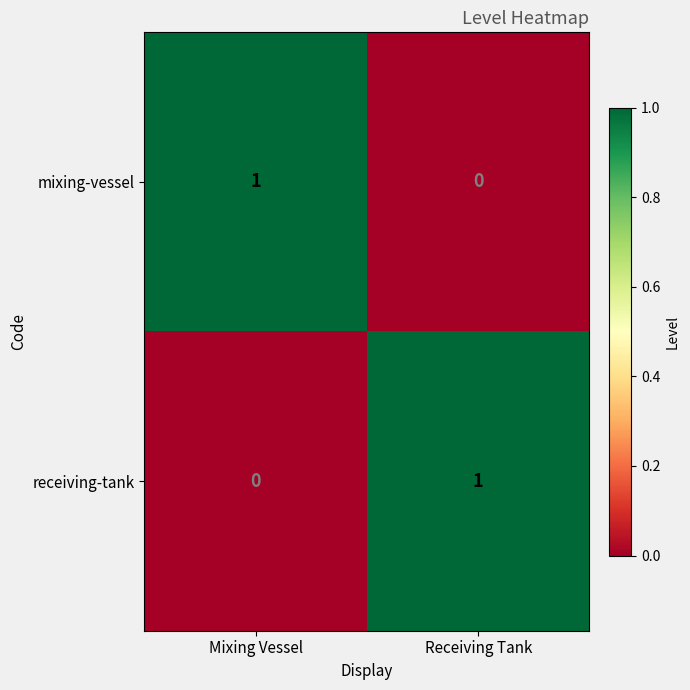

The receiving-tank series shows 2 at Receiving Tank. True or false?

False